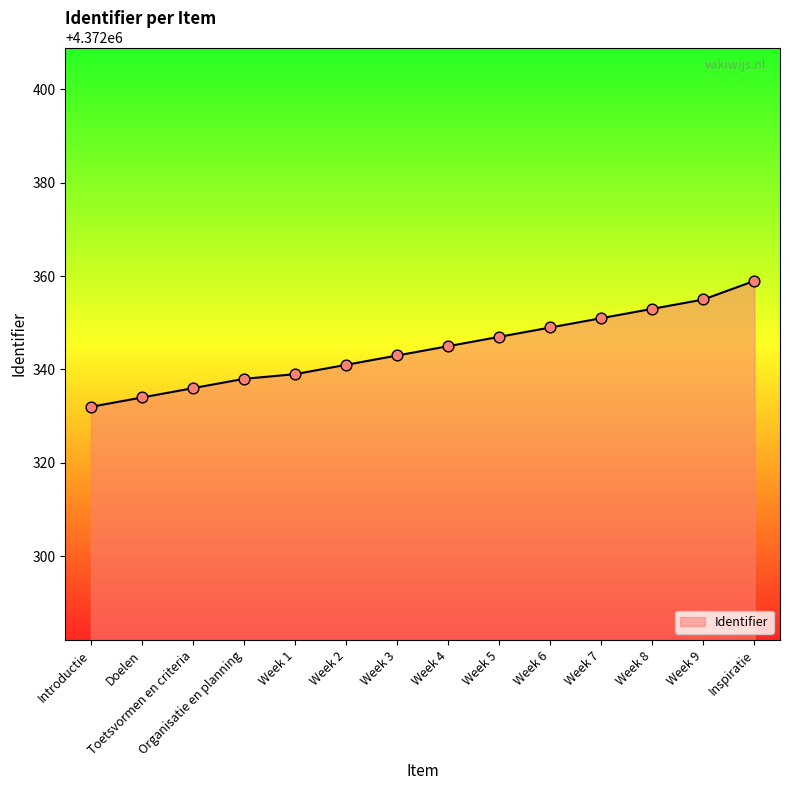

Approximately how many times larger is the value at Organisatie en planning compared to Week 2?

1.0